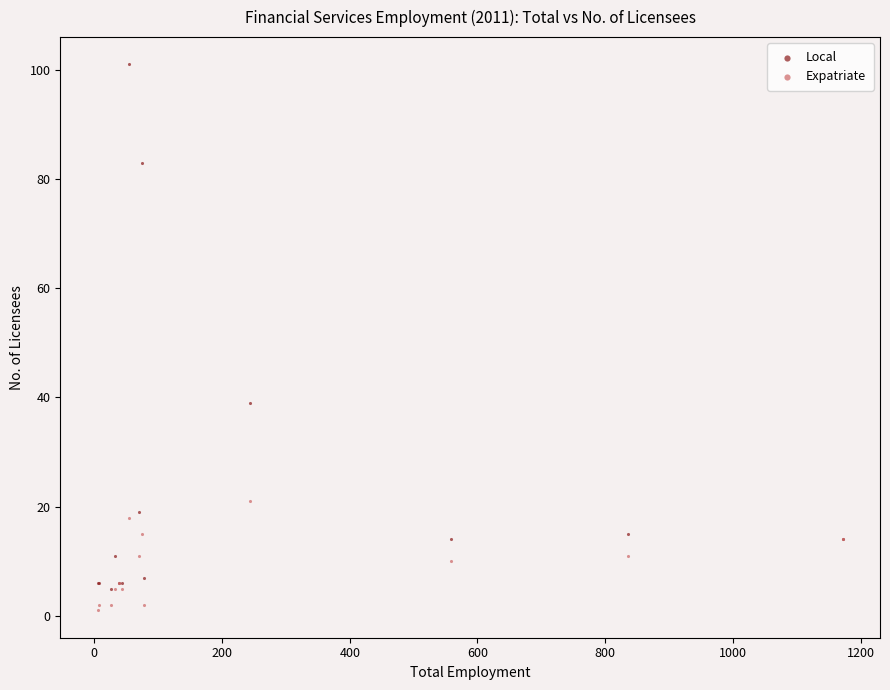

In the Local series, what Y value is closest to 53?

39